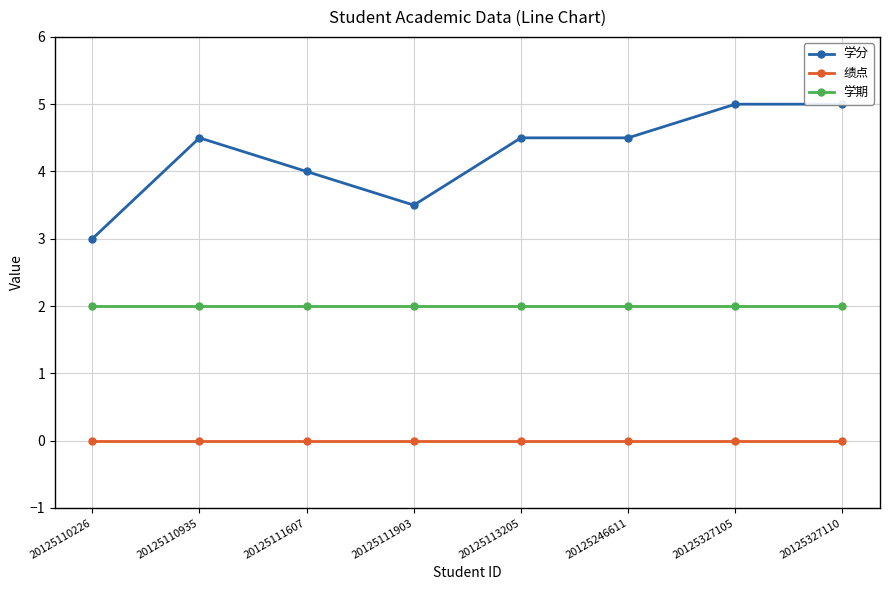

The value of 学期 at 20125327105 is 2.0. True or false?

True